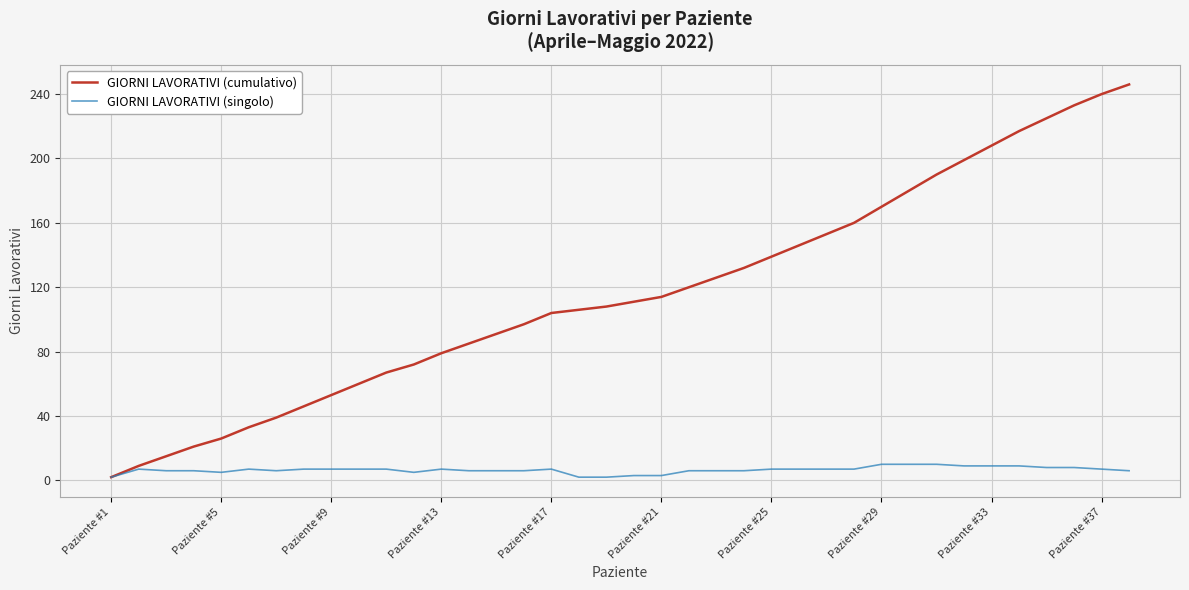

List the series in order of their peak value, lowest first.

GIORNI LAVORATIVI (singolo), GIORNI LAVORATIVI (cumulativo)